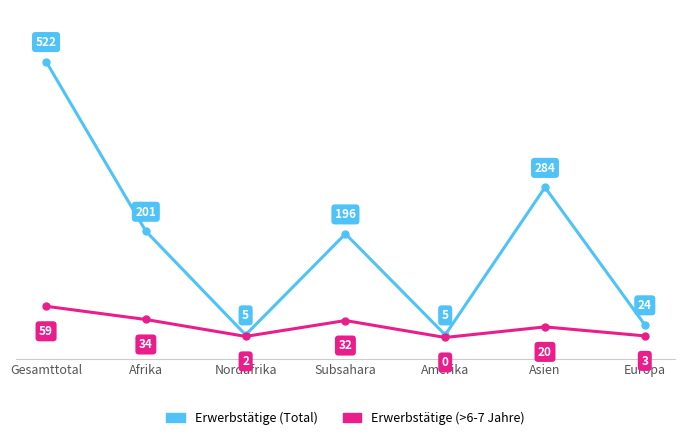

How many lines are shown in the chart?

2